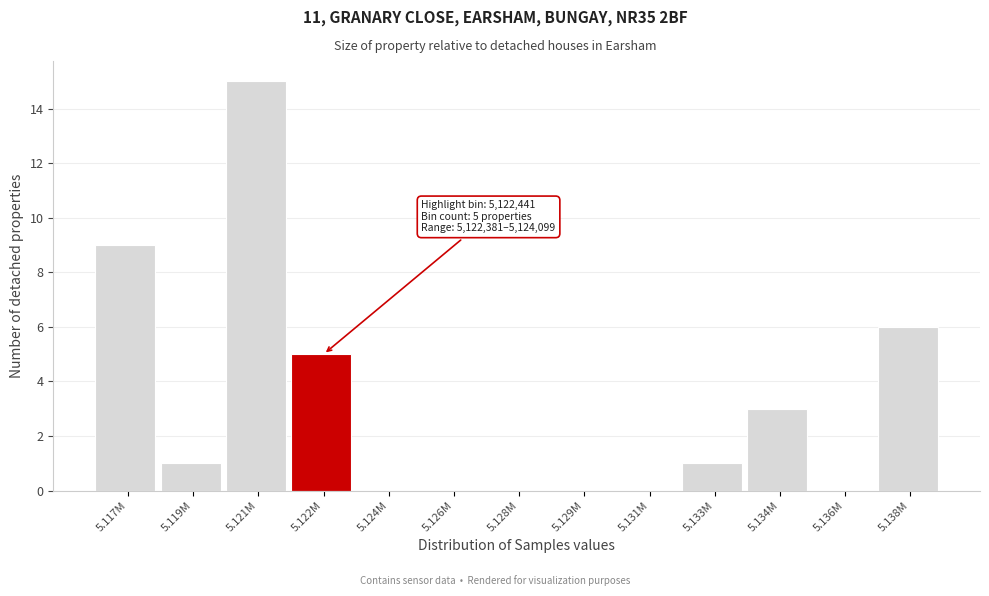

Reading left to right, list all the values displayed in this chart.

5.117M=9	5.119M=1	5.121M=15	5.122M=5	5.124M=0	5.126M=0	5.128M=0	5.129M=0	5.131M=0	5.133M=1	5.134M=3	5.136M=0	5.138M=6